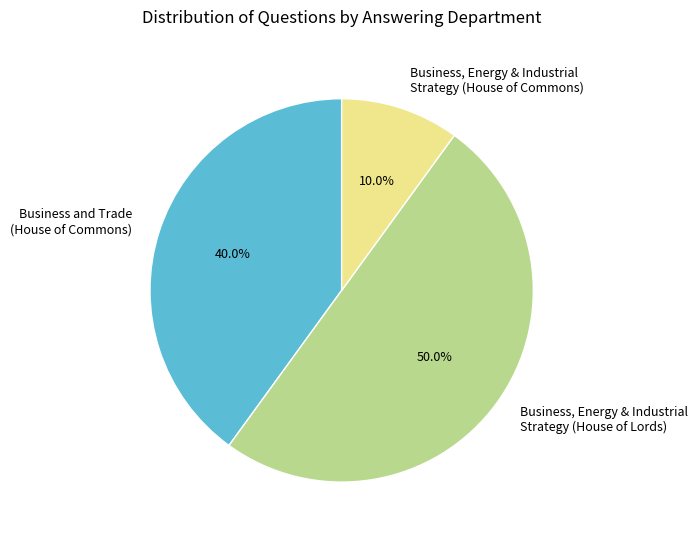

Between Business and Trade (House of Commons) and Business, Energy & Industrial Strategy (House of Commons), which is larger?

Business and Trade (House of Commons)